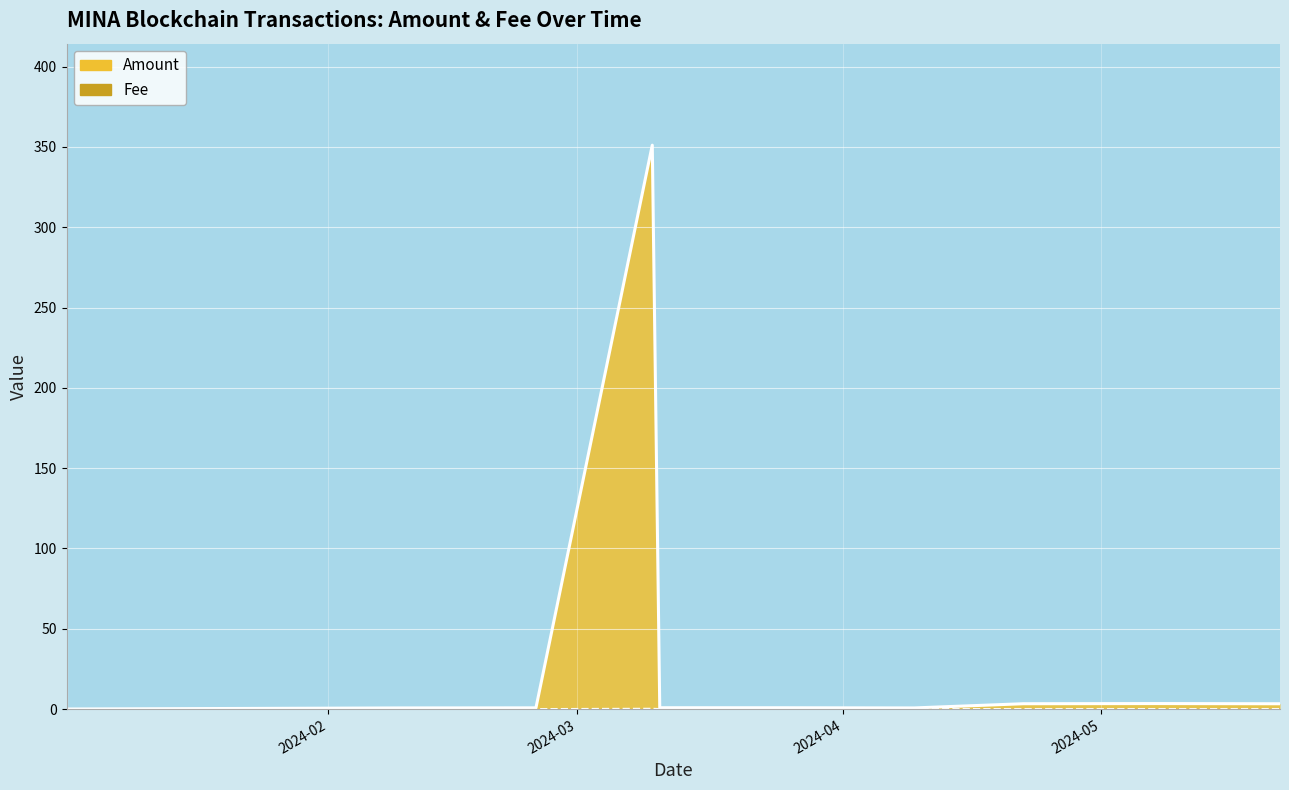

At which category is the sum across all series the highest?

2024-03-09 18:27:00